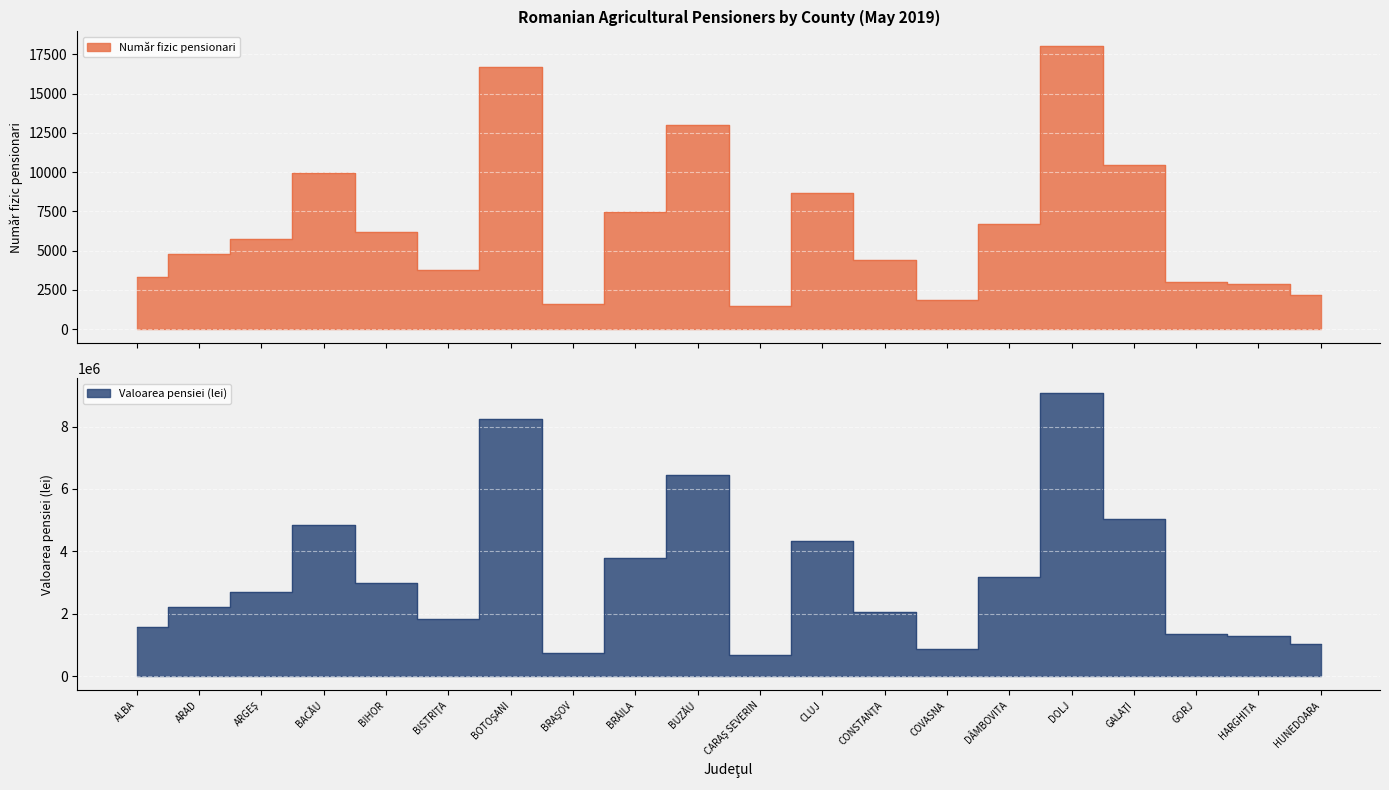

In Valoarea pensiei, how many points are higher than both neighbors (excluding endpoints)?

5